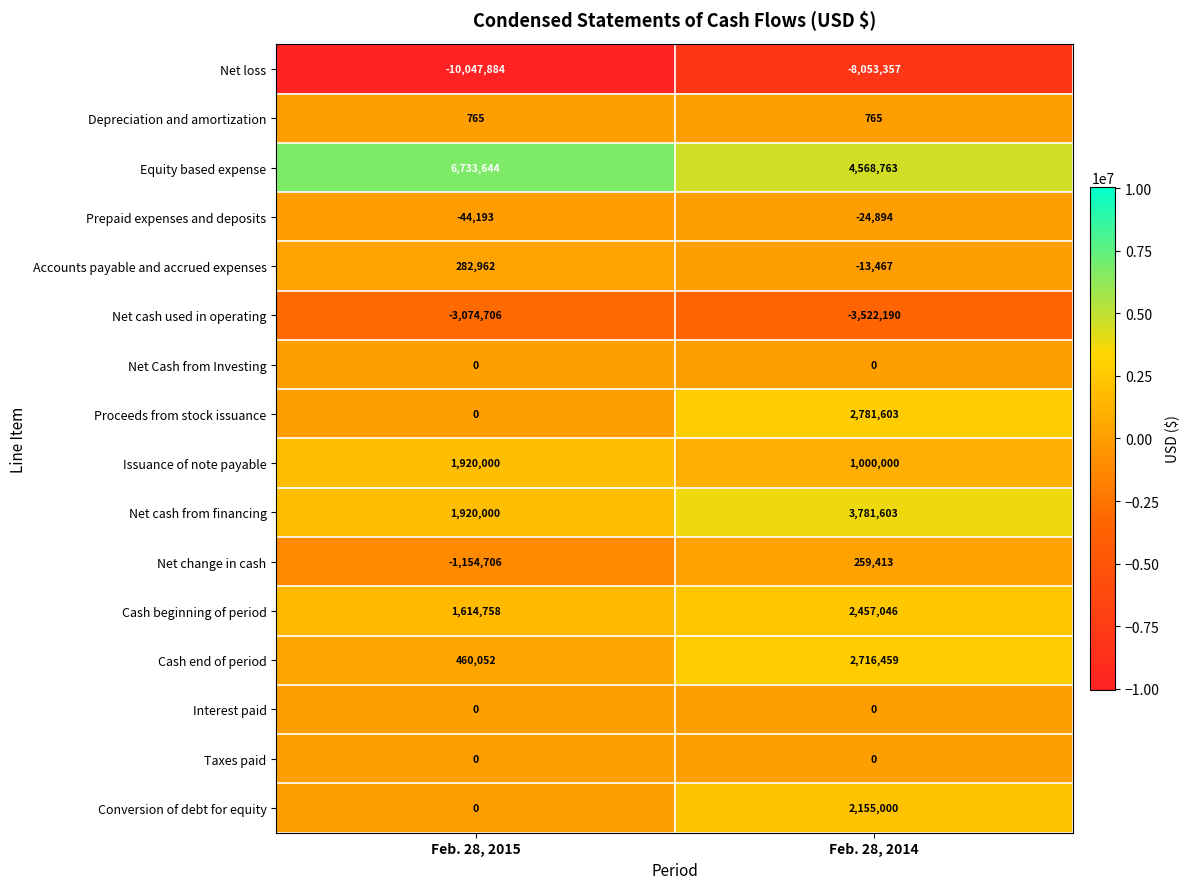

What is the difference between the highest and lowest values at Feb. 28, 2015?

16781528